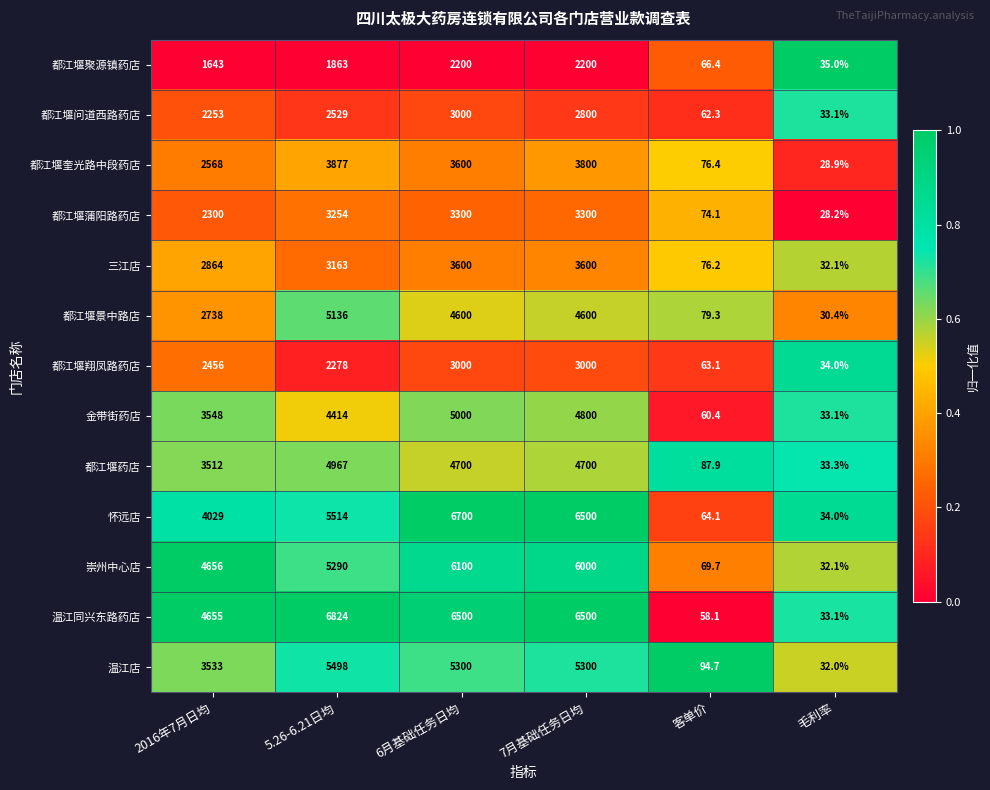

Which category has the highest value across all series?

5.26-6.21日均